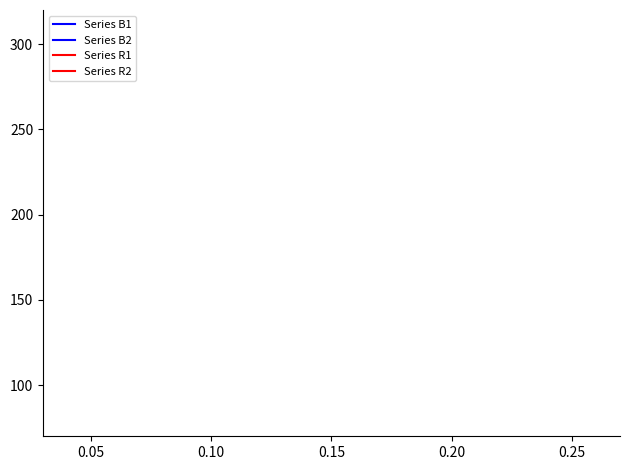

Count the number of data series in this chart.

4